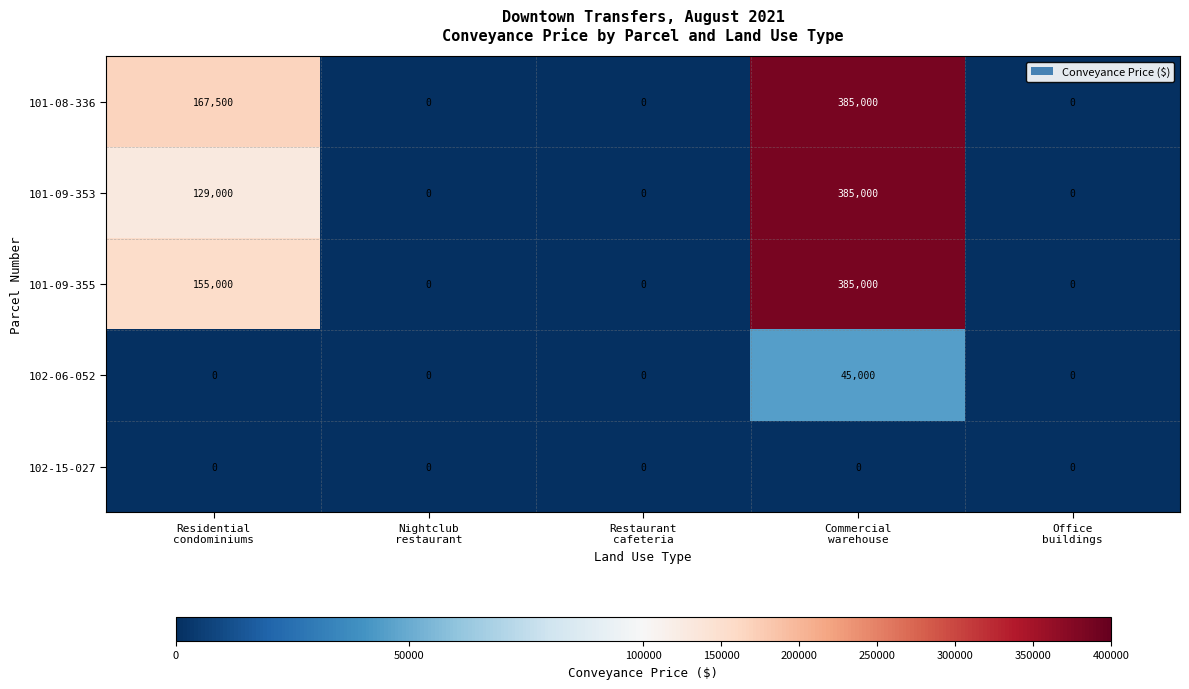

How many data points does each series have?

5